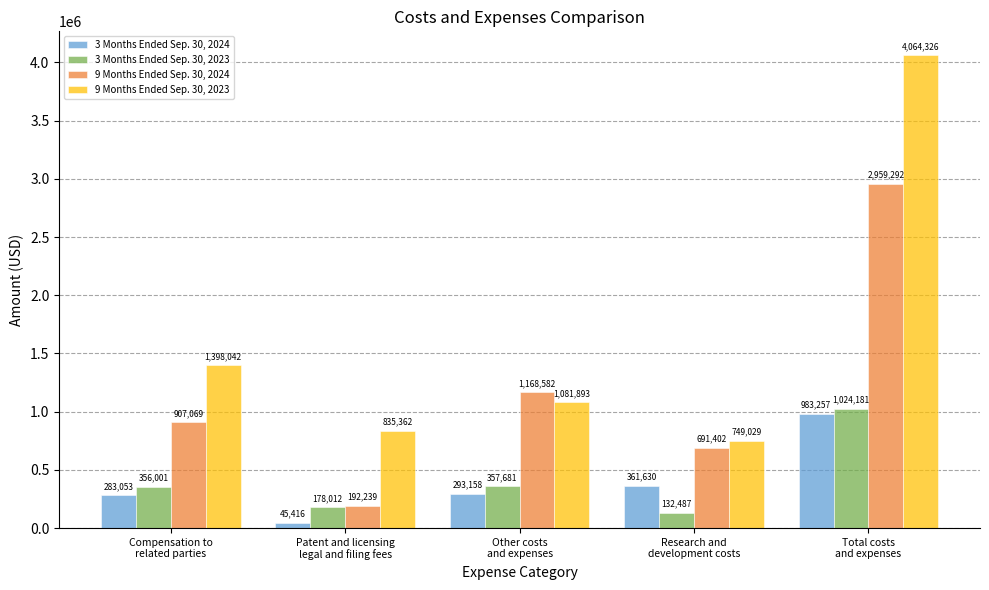

Reading right to left, what are all the values shown in this chart?

3 Months Ended Sep. 30, 2024: Total costs
and expenses=983257	Research and
development costs=361630	Other costs
and expenses=293158	Patent and licensing
legal and filing fees=45416	Compensation to
related parties=283053
3 Months Ended Sep. 30, 2023: Total costs
and expenses=1024181	Research and
development costs=132487	Other costs
and expenses=357681	Patent and licensing
legal and filing fees=178012	Compensation to
related parties=356001
9 Months Ended Sep. 30, 2024: Total costs
and expenses=2959292	Research and
development costs=691402	Other costs
and expenses=1168582	Patent and licensing
legal and filing fees=192239	Compensation to
related parties=907069
9 Months Ended Sep. 30, 2023: Total costs
and expenses=4064326	Research and
development costs=749029	Other costs
and expenses=1081893	Patent and licensing
legal and filing fees=835362	Compensation to
related parties=1398042